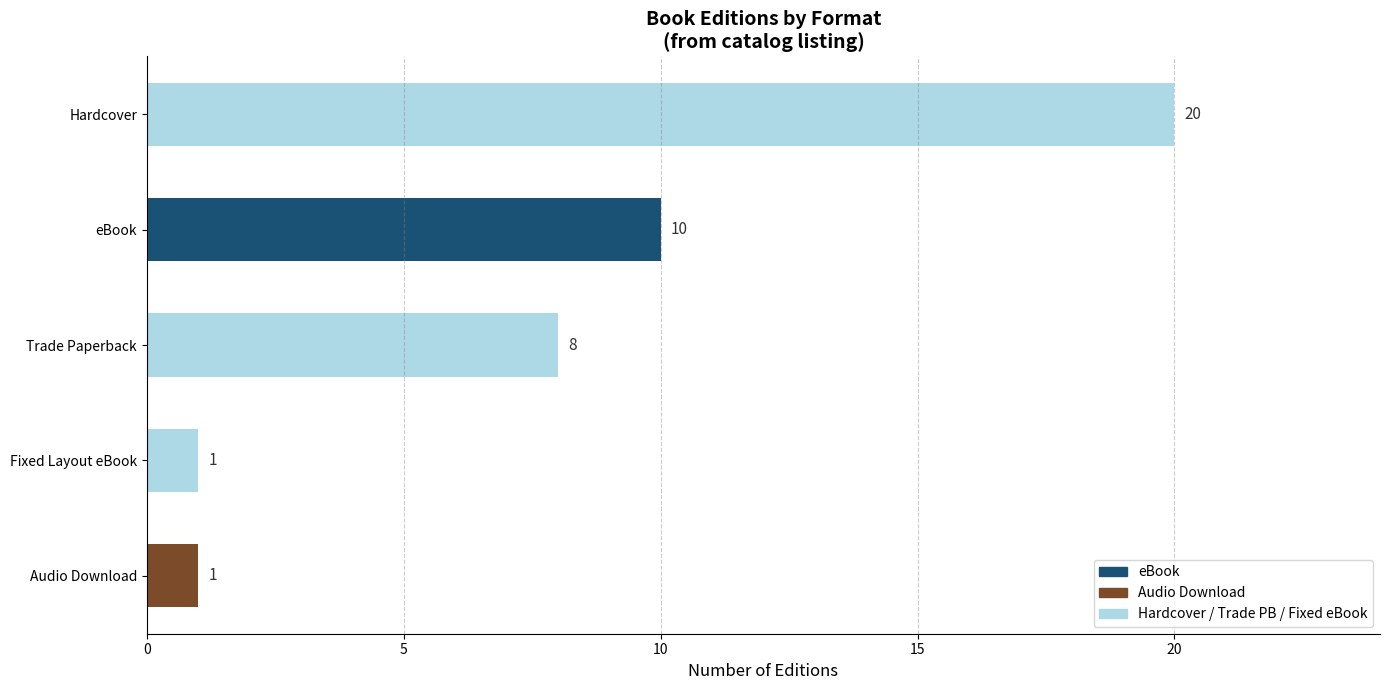

How many data points are less than 8?

2